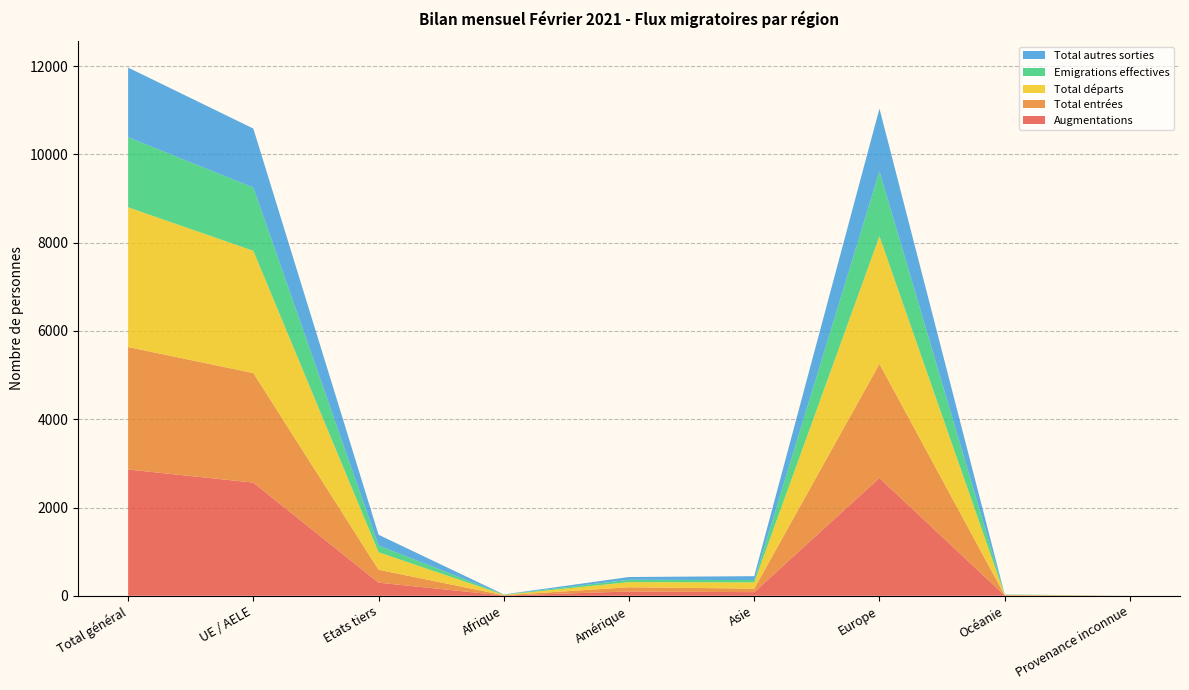

Reading left to right, what are all the values shown in this chart?

Augmentations: 2861	2564	297	6	97	82	2669	7	0
Total entrées: 2775	2482	293	6	96	80	2586	7	0
Total départs: 3166	2770	396	9	116	141	2892	8	0
Emigrations effectives: 1588	1434	154	7	54	53	1468	6	0
Total autres sorties: 1578	1336	242	2	62	88	1424	2	0